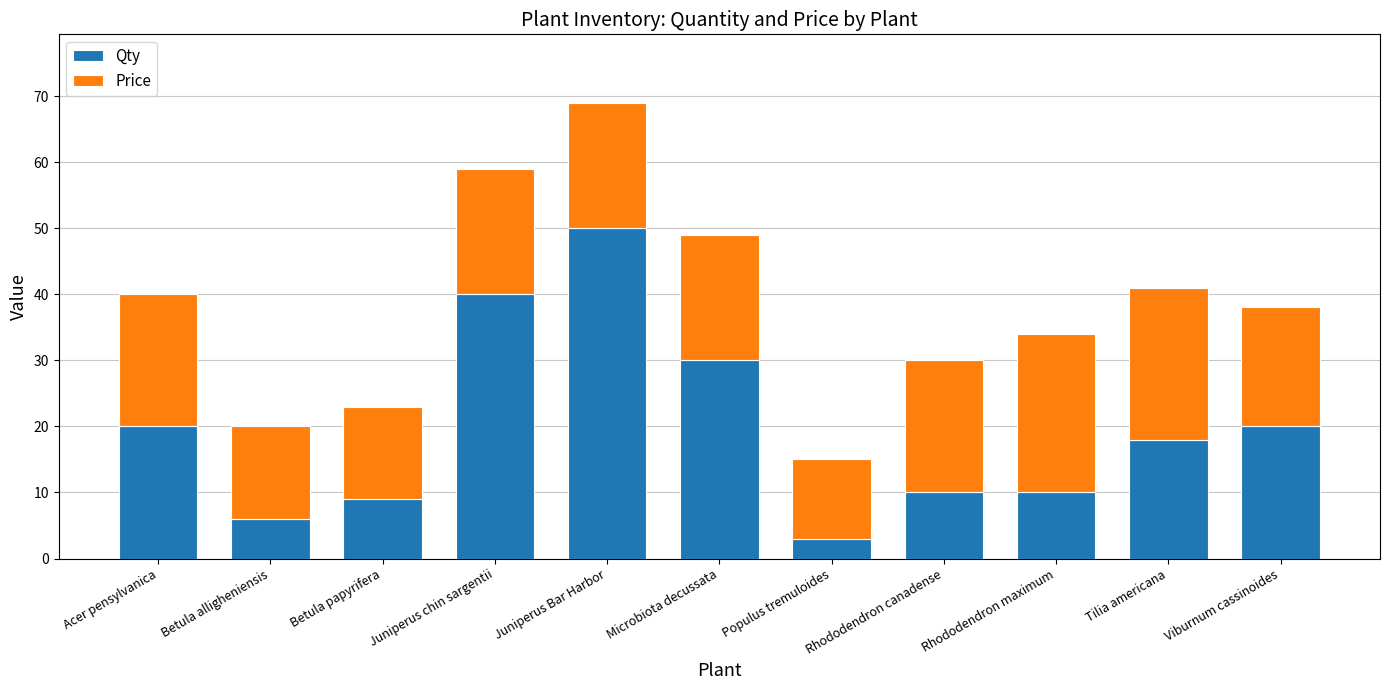

At which category is the sum across all series the highest?

Juniperus Bar Harbor